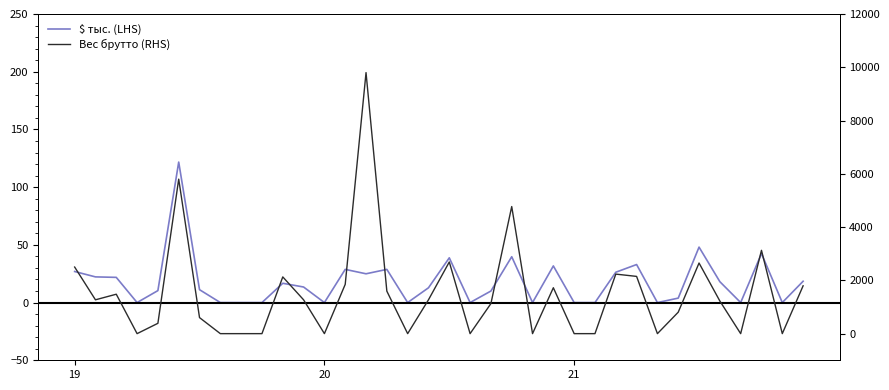

How many lines are shown in the chart?

2